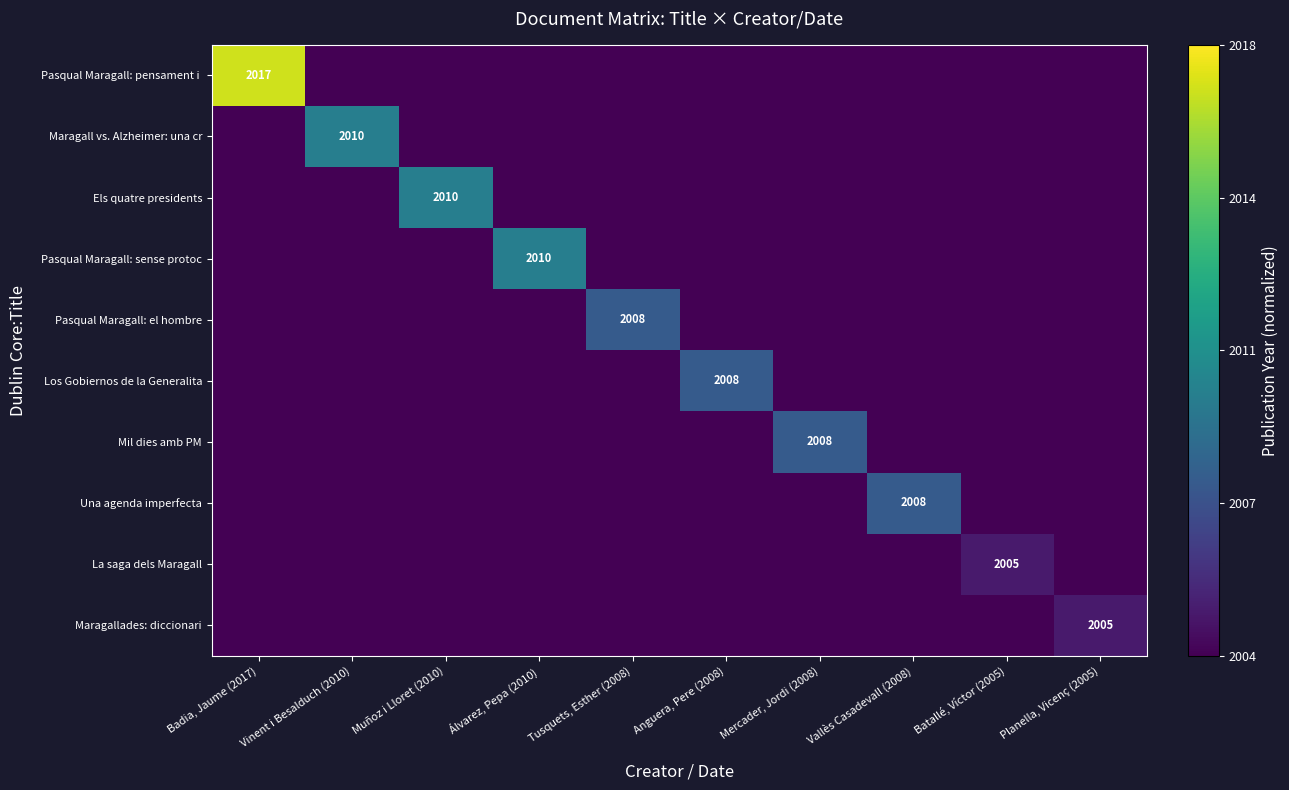

The Mil dies amb PM series shows 3094 at Mercader, Jordi (2008). True or false?

False